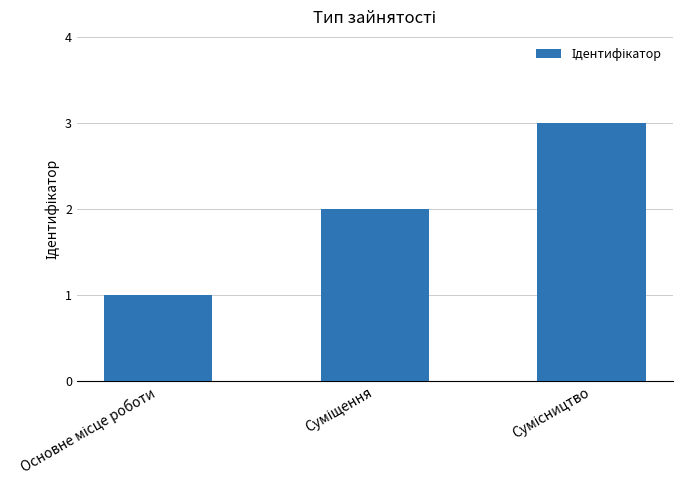

What is the sum of all values?

6